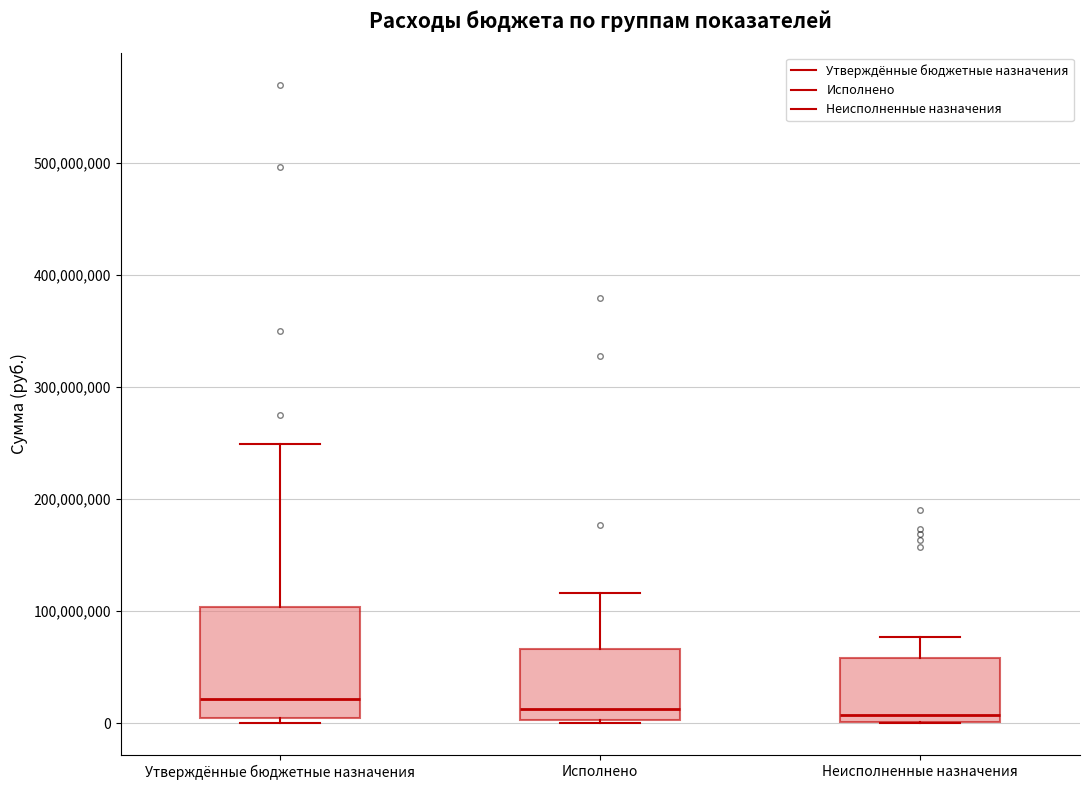

Which box is the tallest, from its lower edge to its upper edge?

Утверждённые бюджетные назначения